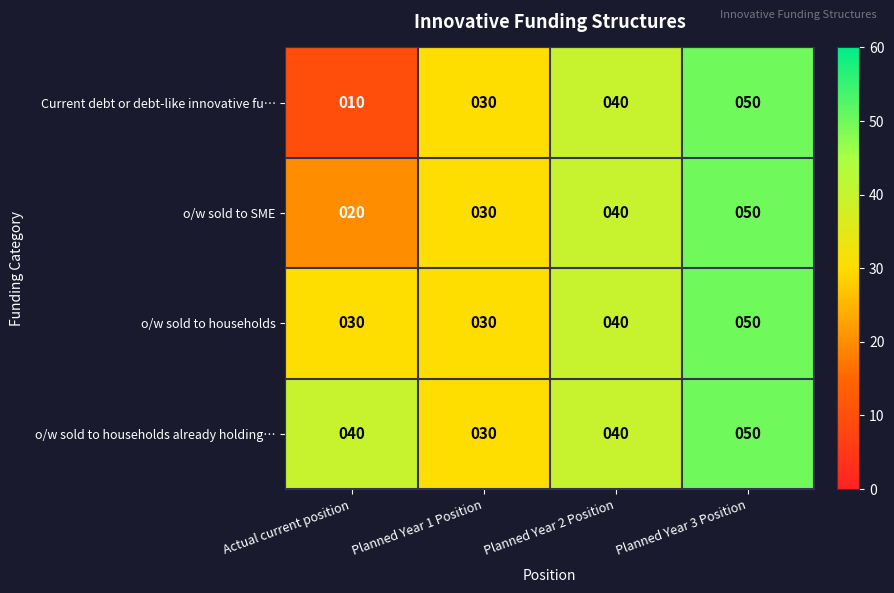

Which series has the largest total across all categories?

o/w sold to households already holding…